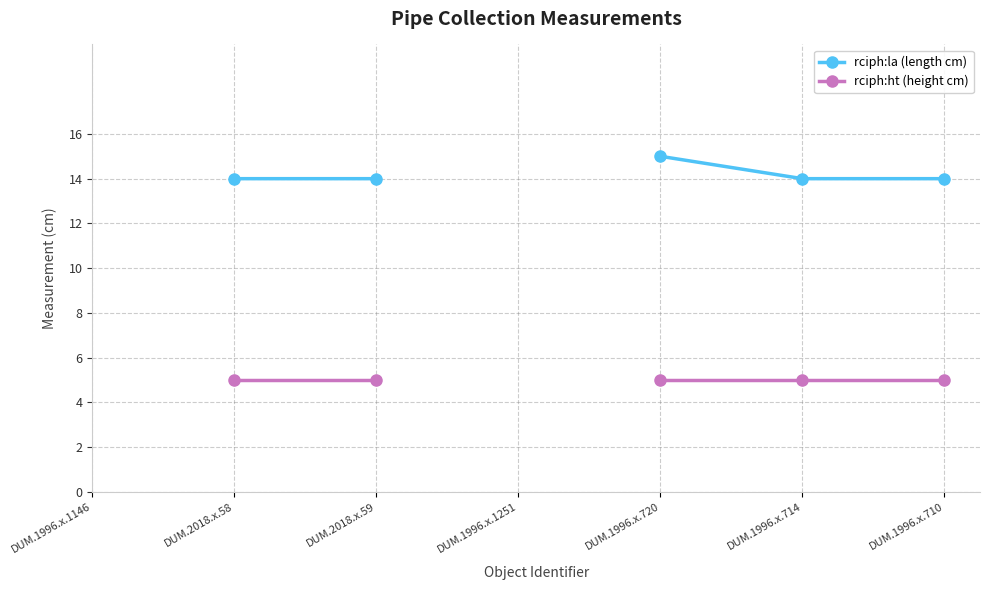

What is the greatest value displayed?

15.0